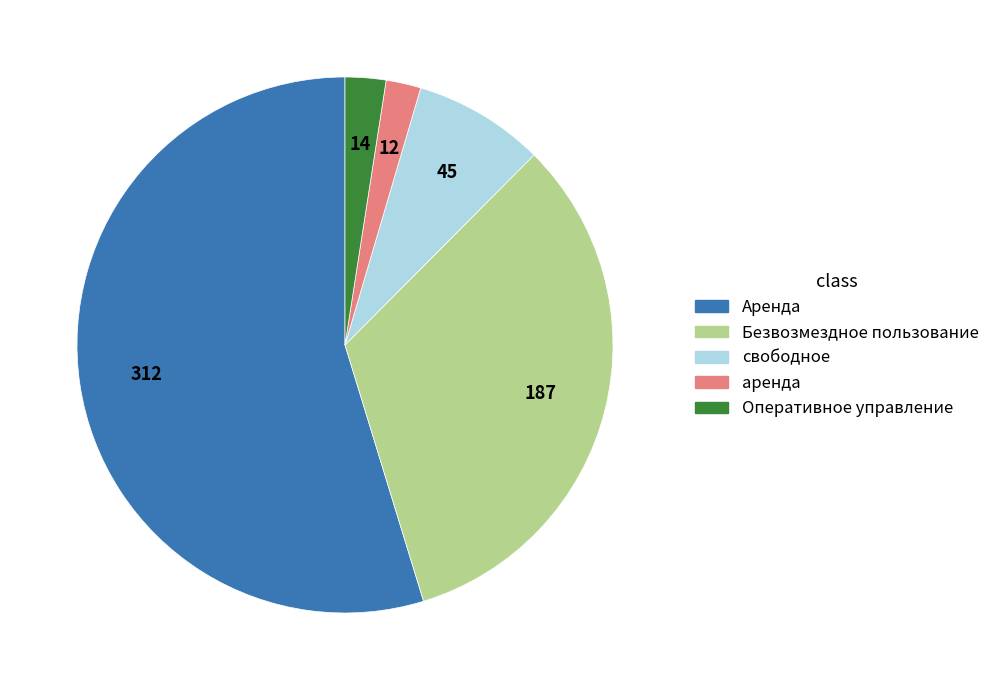

How many slices are in this pie chart?

5